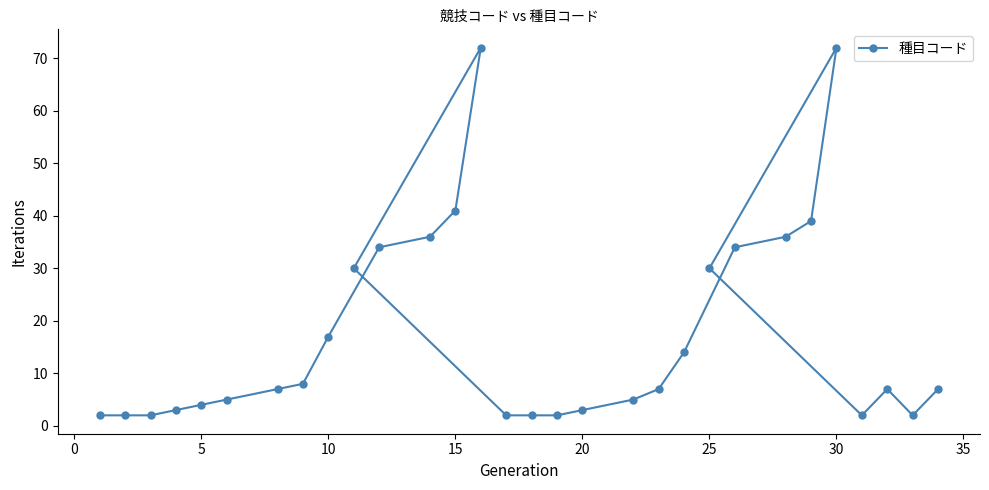

Reading right to left, extract all data points from this chart.

7	2	7	2	72	39	36	34	30	14	7	5	3	2	2	2	72	41	36	34	30	17	8	7	5	4	3	2	2	2